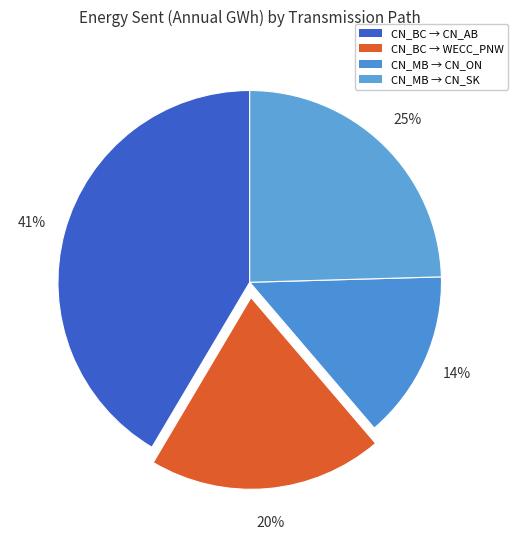

Count the number of slices in the pie.

4